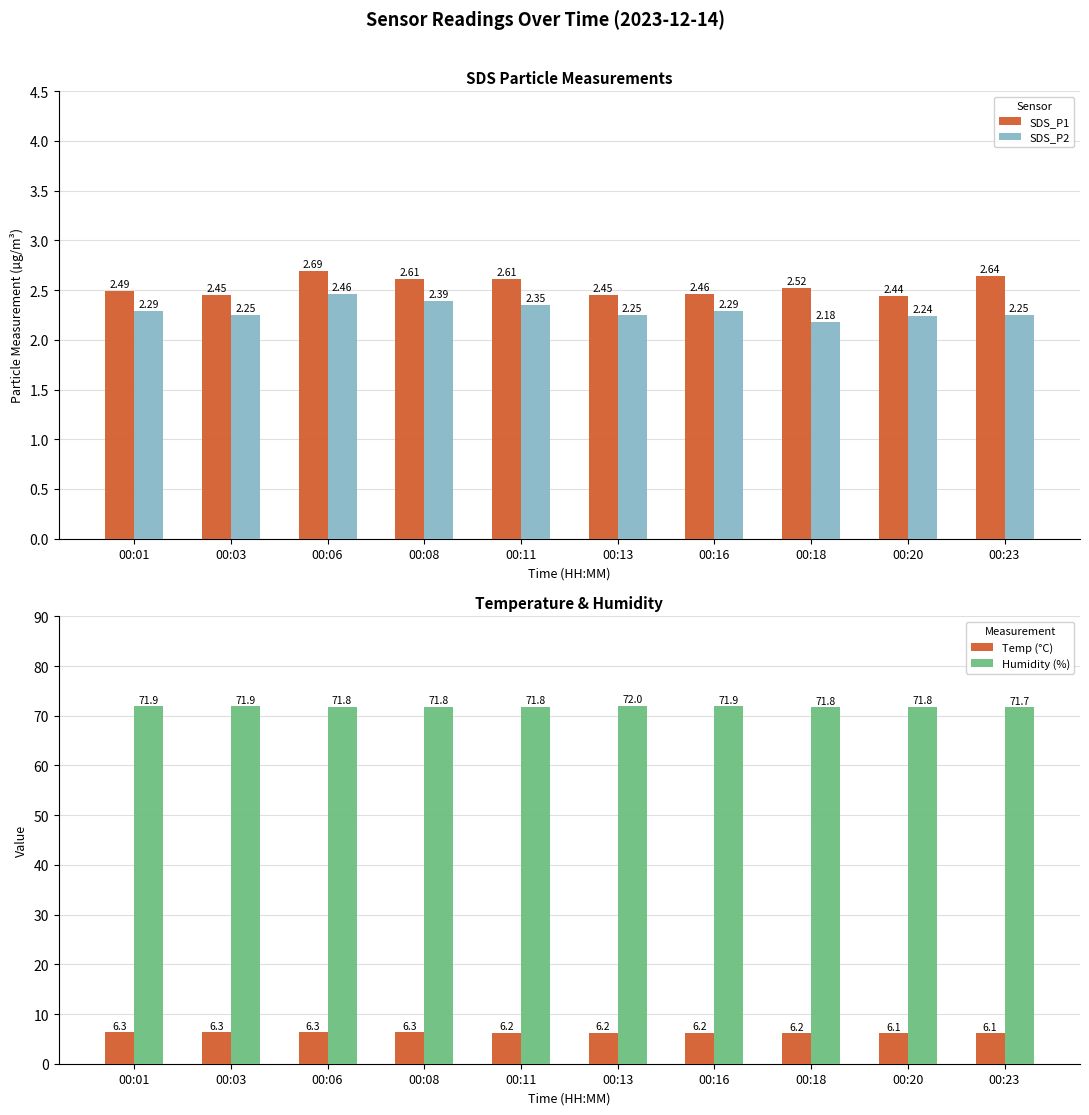

Which series has the largest range (max minus min)?

SDS_P2